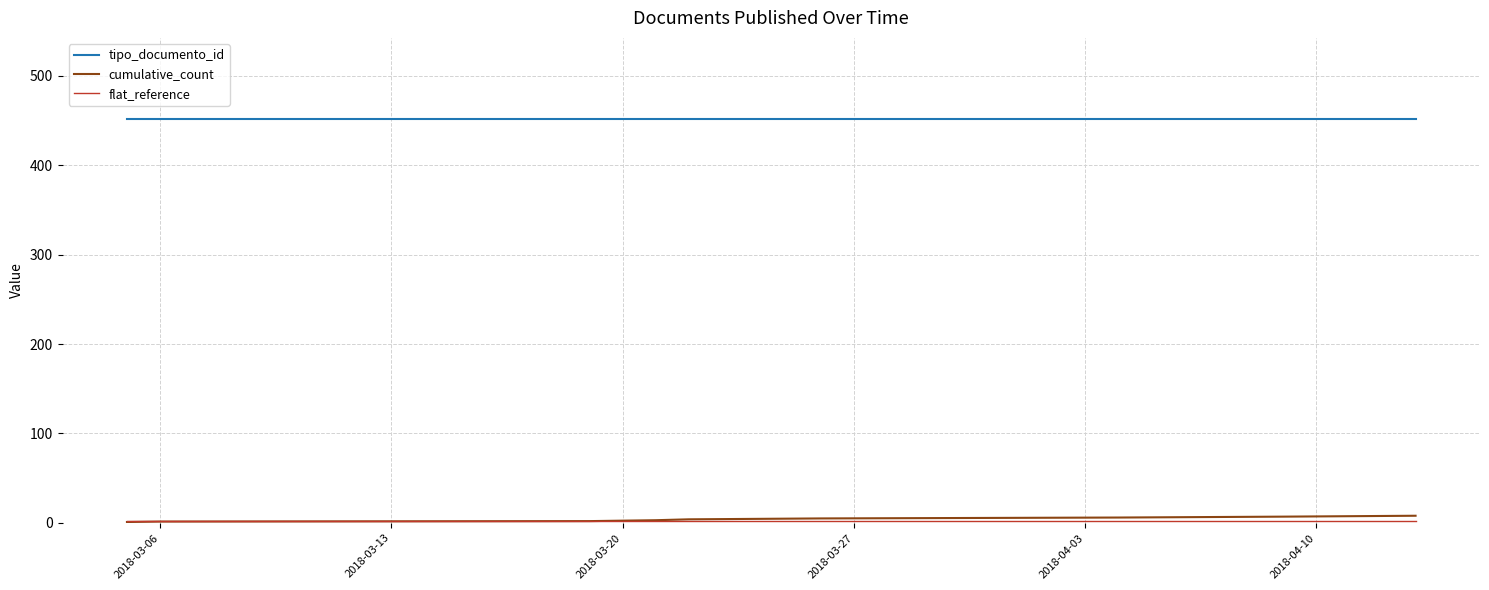

Does the chart have visible grid lines?

Yes